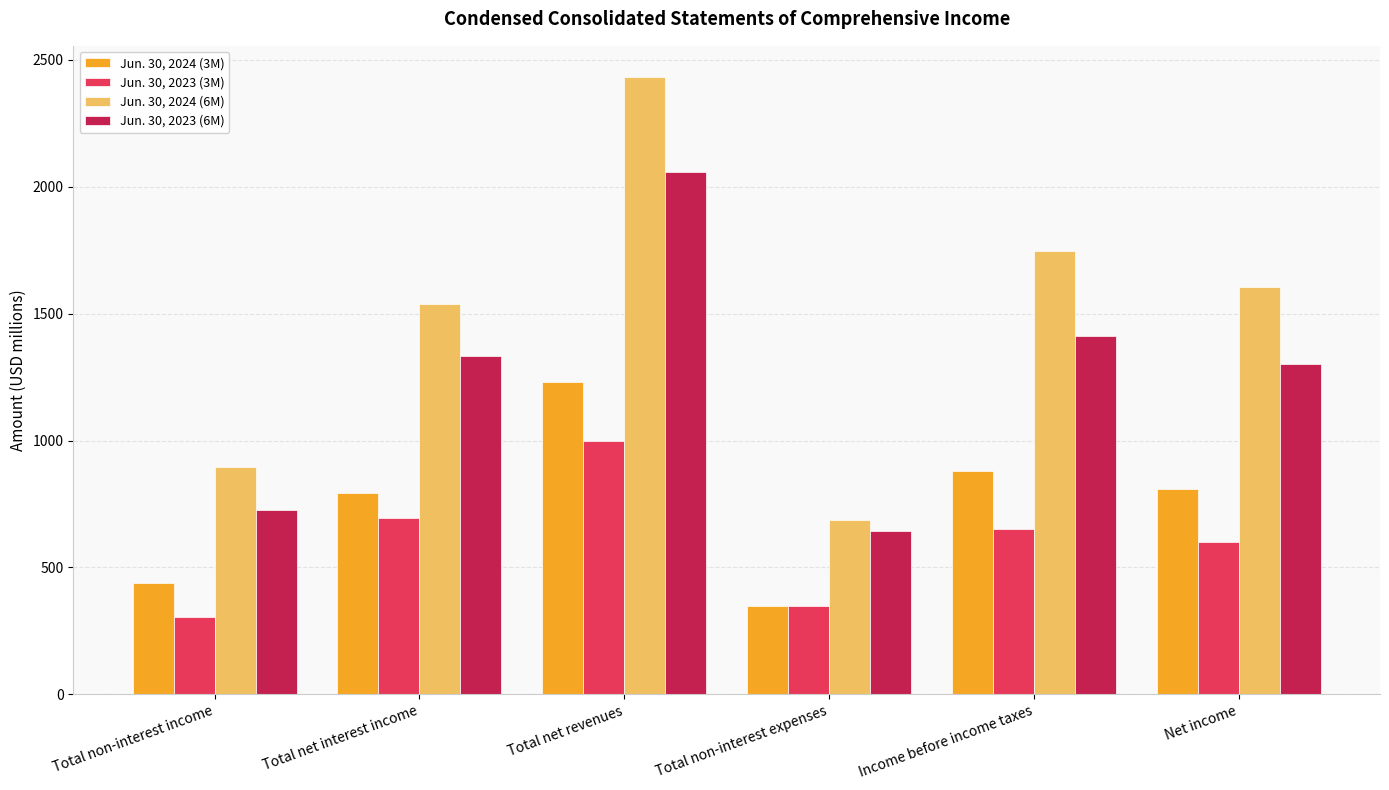

What value does the Jun. 30, 2024 (3M) series have at Net income?

809